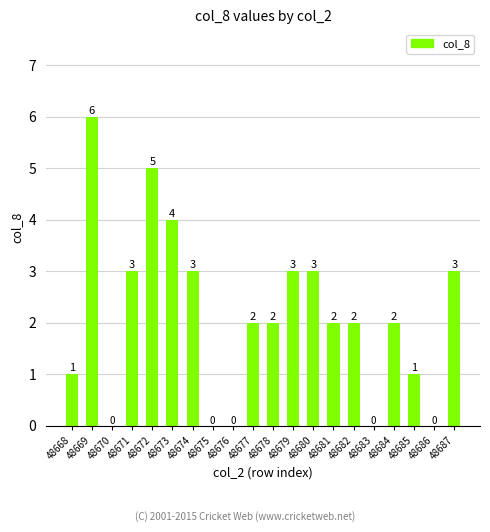

At which label does the data first exceed 2?

48669